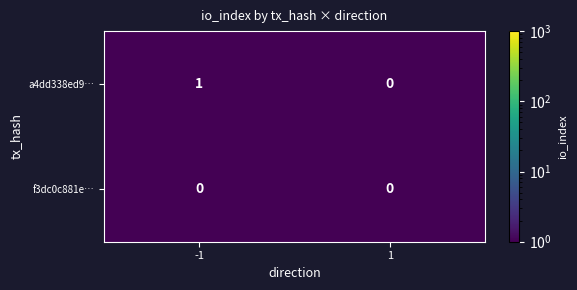

The f3dc0c881e… series shows 0 at -1. True or false?

True